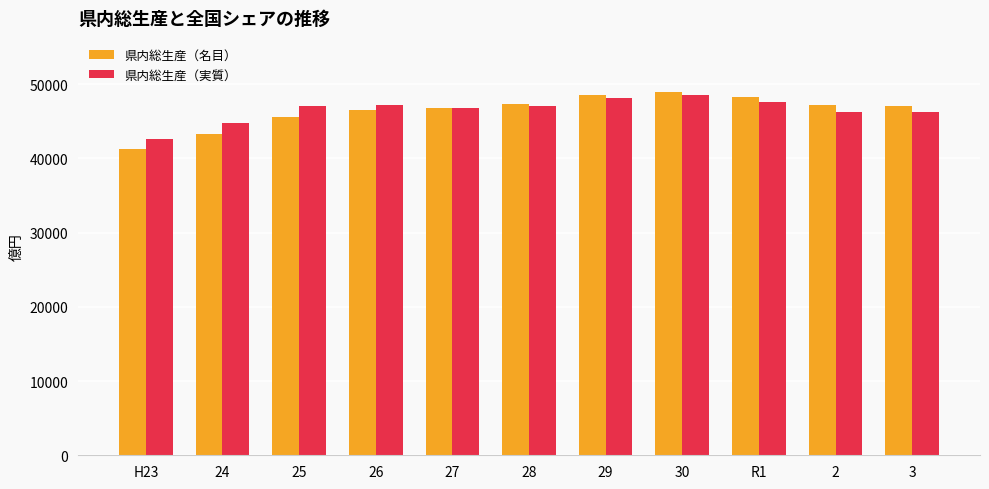

What is the approximate value of 県内総生産（実質） at 29?

48124.8